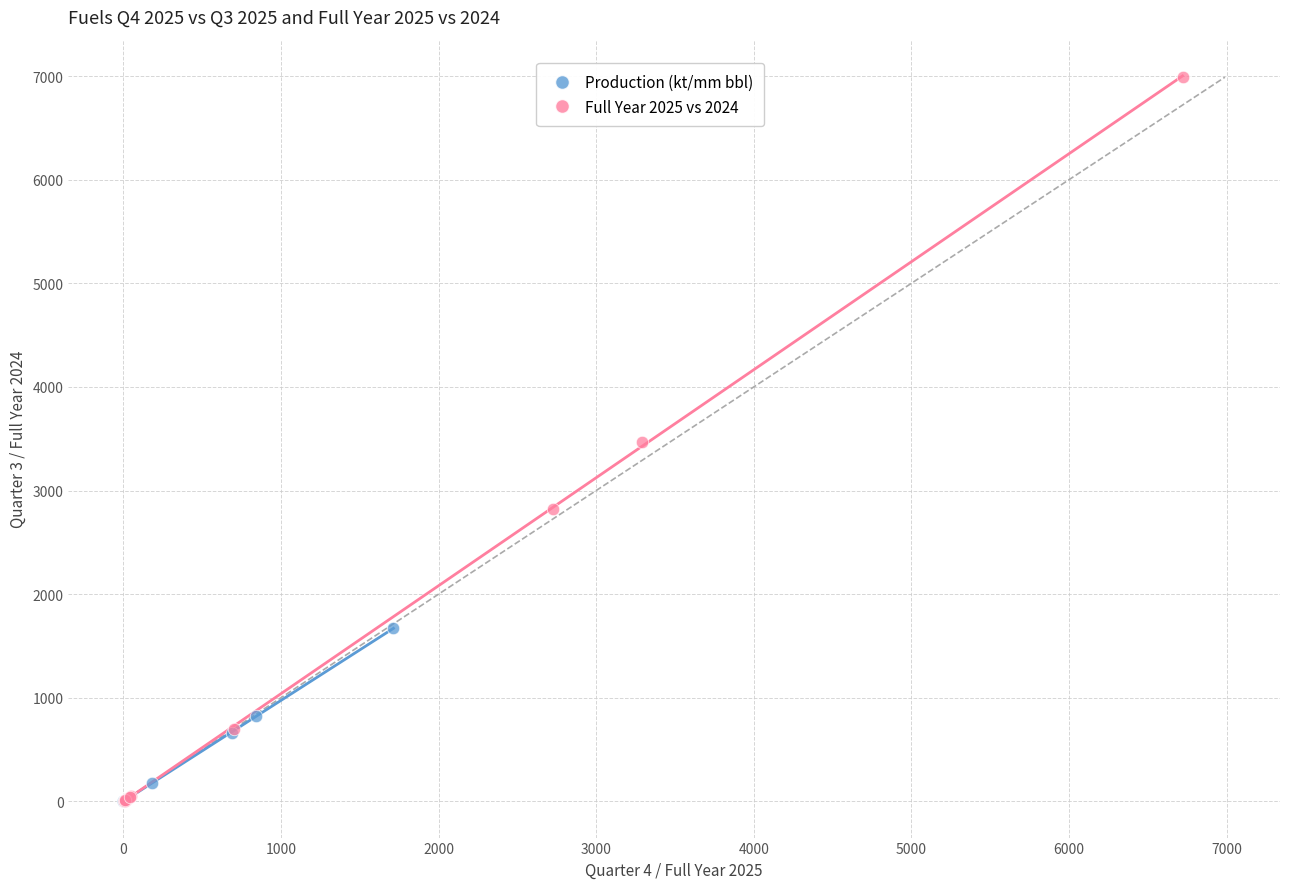

Which series has the widest spread of Y values?

Full Year 2025 vs 2024